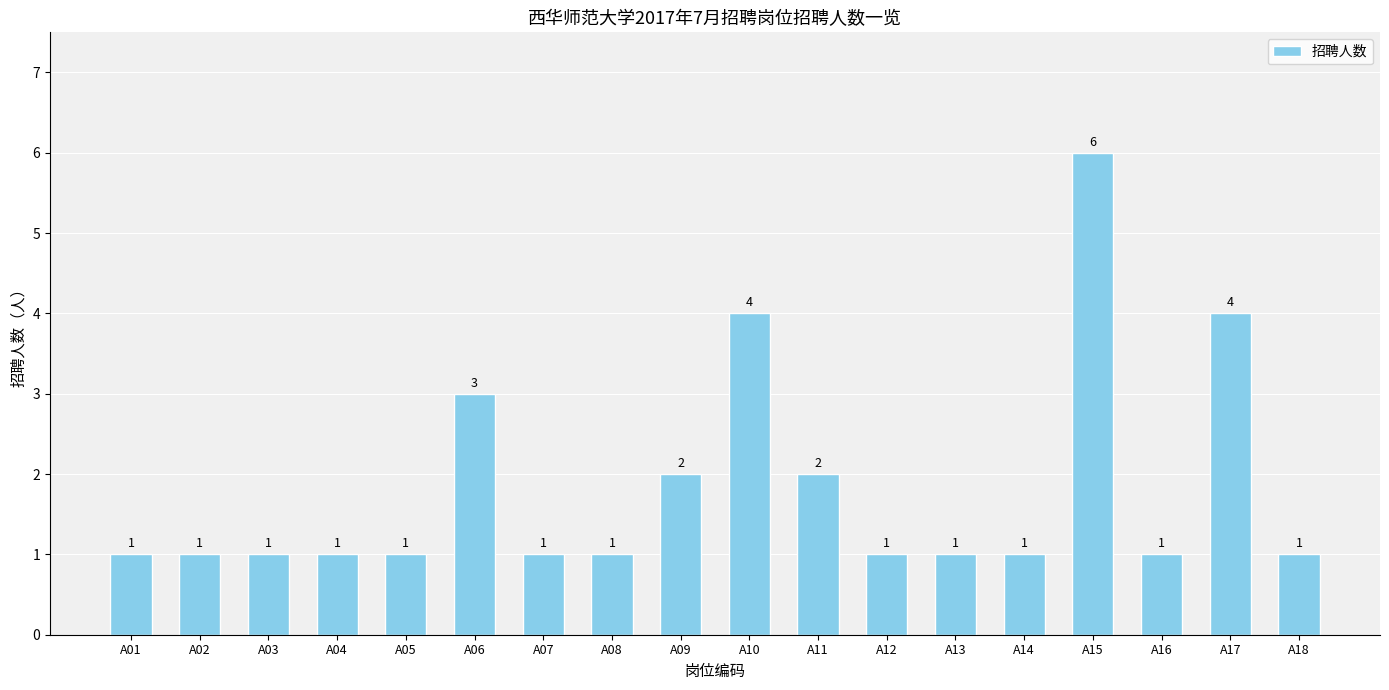

Which category has the highest value across all series?

A15